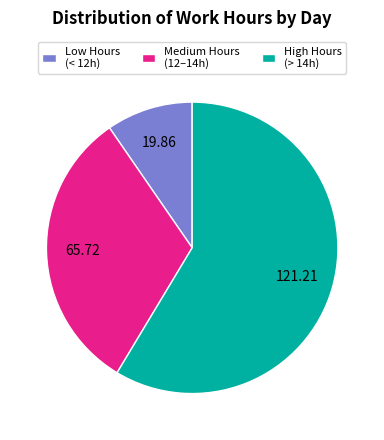

Count the number of slices in the pie.

3